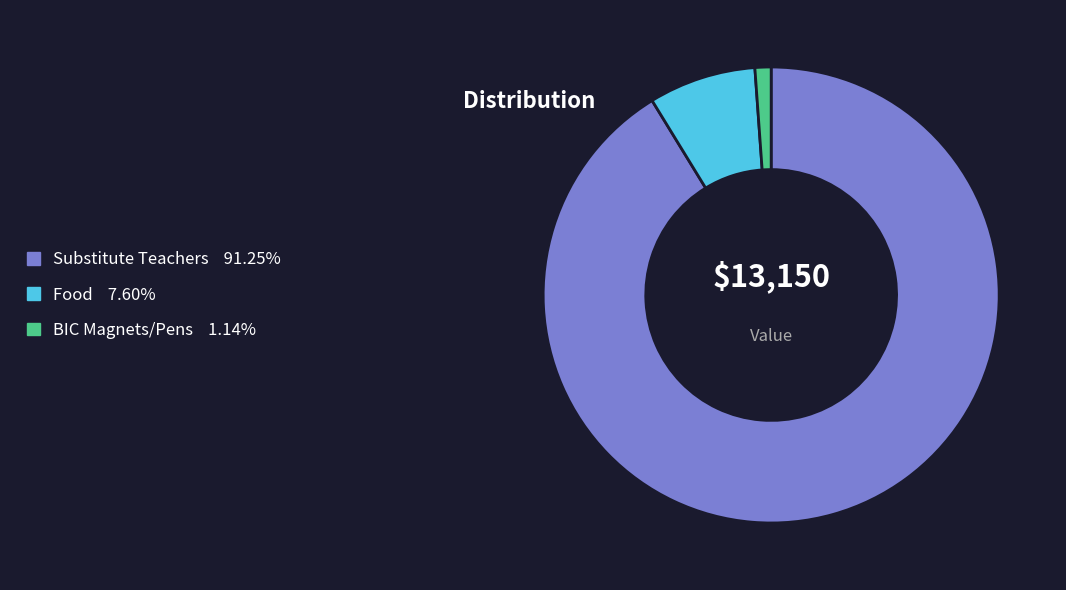

Is the sum of BIC Magnets/Pens and Food greater than half?

No